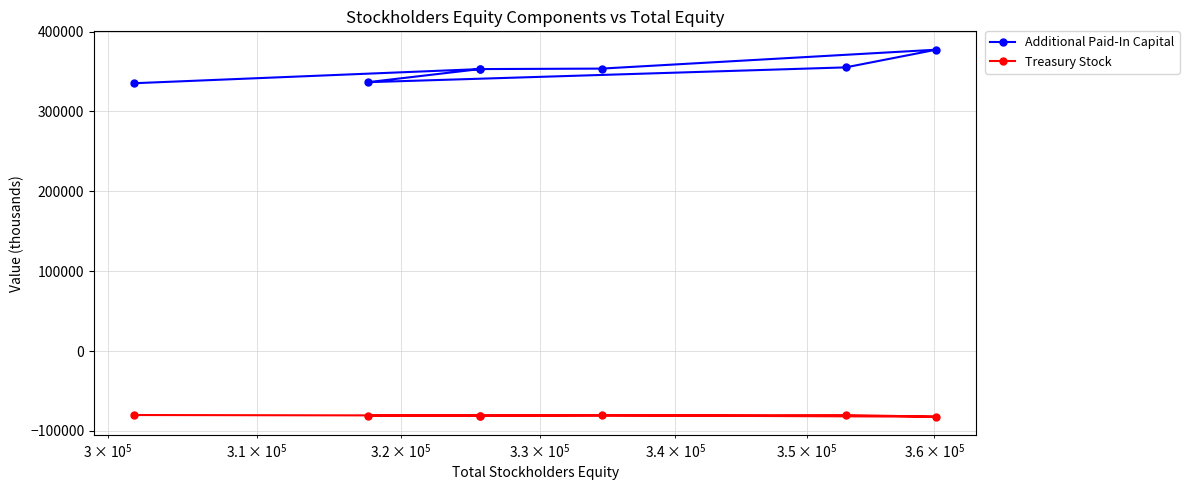

What are all the series names shown in the legend?

Additional Paid-In Capital, Treasury Stock